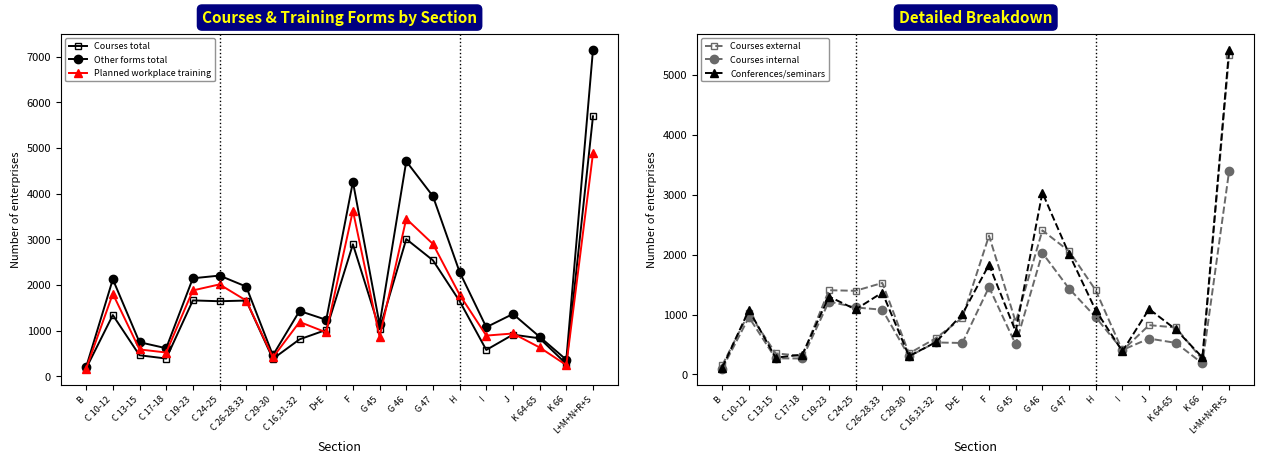

Reading left to right, transcribe all the data shown in this chart.

Courses total: 172	1340	459	387	1661	1643	1658	380	808	1015	2891	1027	3005	2540	1646	576	911	830	269	5696
Other forms total: 201	2124	745	613	2146	2205	1964	458	1430	1236	4260	1136	4709	3944	2283	1074	1364	863	361	7157
Planned workplace training: 167	1807	587	519	1880	2012	1657	411	1189	960	3628	858	3450	2898	1786	890	936	630	244	4882
Courses external: 154	1027	352	309	1405	1396	1527	350	603	945	2315	876	2404	2058	1404	399	823	784	249	5335
Courses internal: 98	954	268	267	1217	1118	1080	302	534	525	1457	501	2028	1433	956	408	599	527	185	3393
Conferences/seminars: 114	1076	280	330	1300	1085	1367	306	536	1005	1832	716	3033	2010	1070	386	1092	751	284	5420